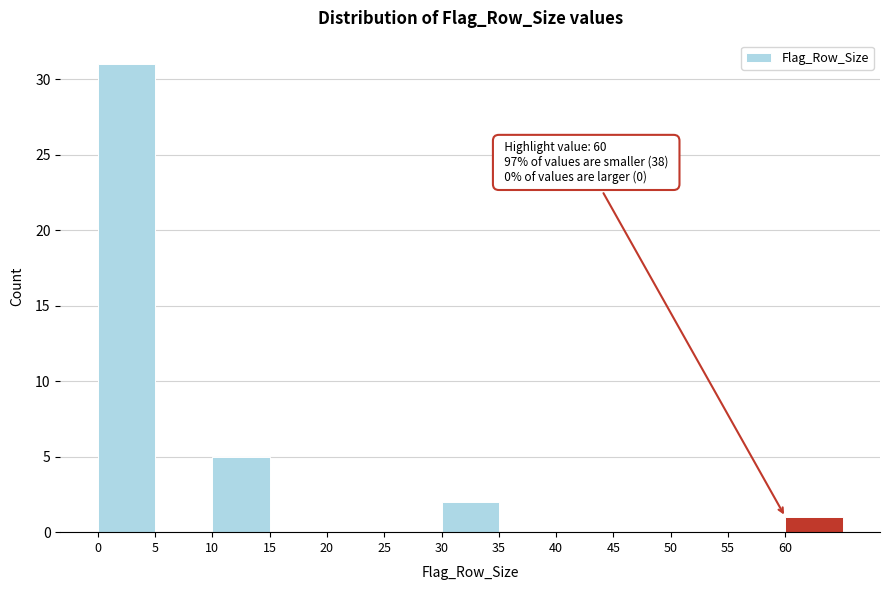

Over which range of the x-axis is the bar tallest?

0 to 5